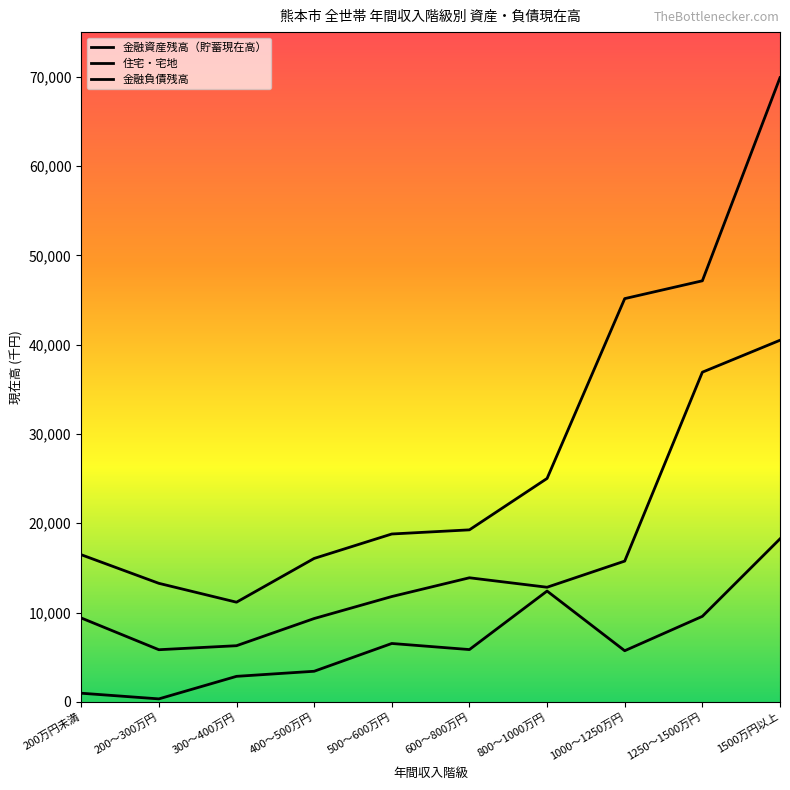

True or false: 金融負債残高 and 住宅・宅地 intersect in this chart.

False